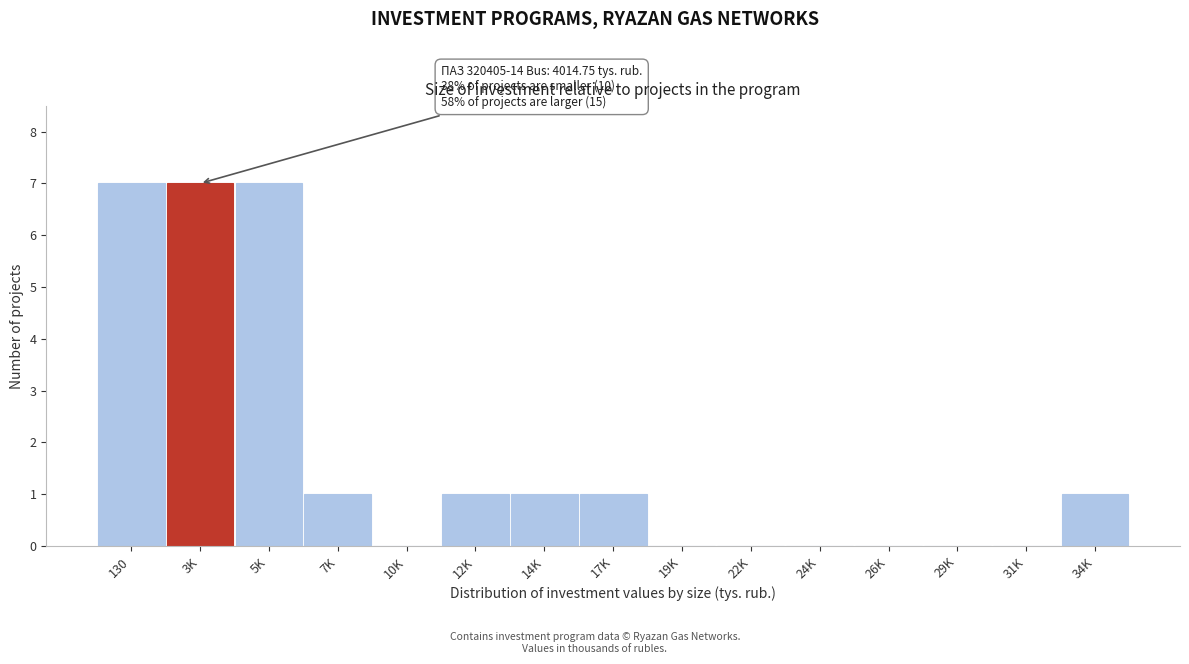

True or false: the data shows 0 at 19K.

True